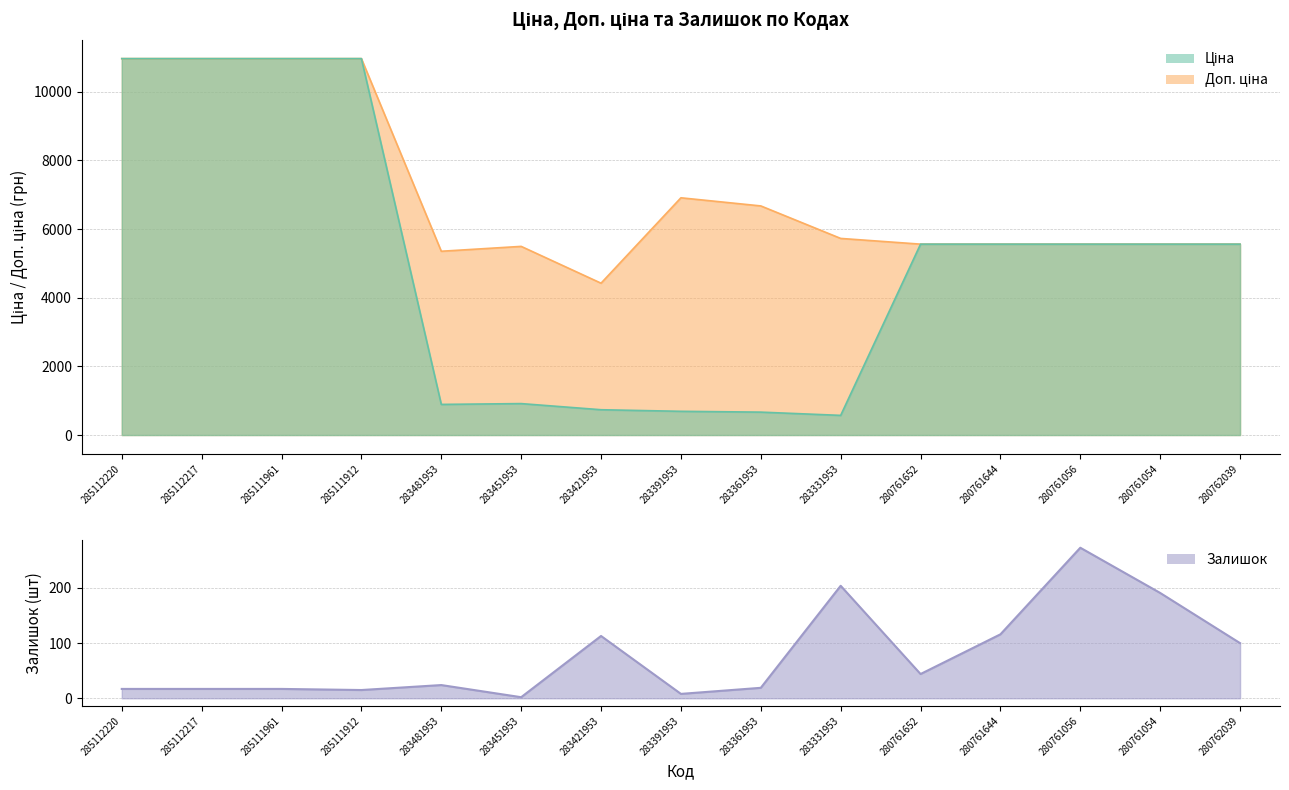

At which label does Залишок first exceed 24?

283421953